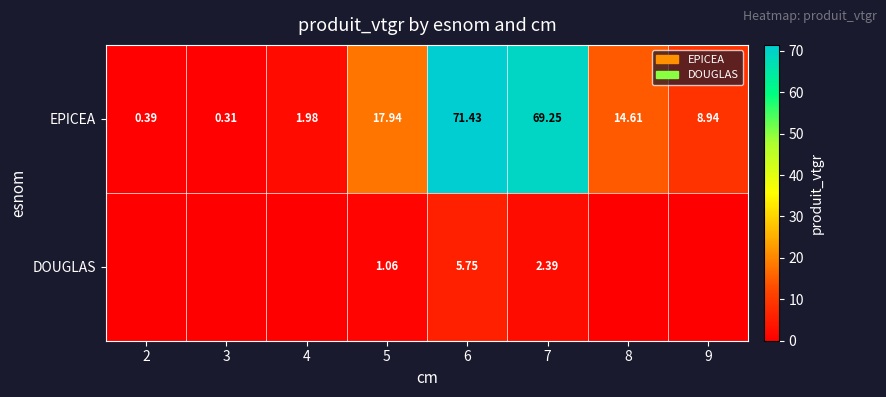

List the labels in order of DOUGLAS value, largest first.

6, 7, 5, 2, 3, 4, 8, 9